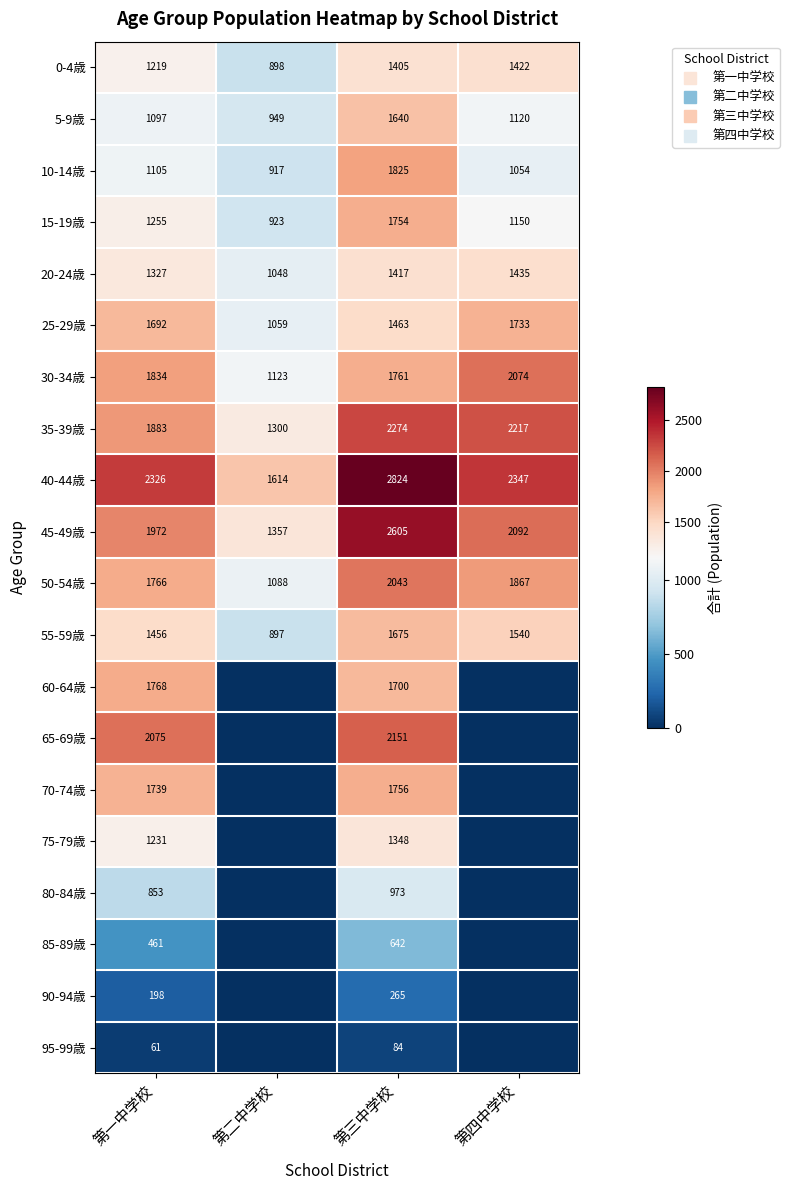

Rank the series by their maximum value, from highest to lowest.

40-44歳, 45-49歳, 35-39歳, 65-69歳, 30-34歳, 50-54歳, 10-14歳, 60-64歳, 70-74歳, 15-19歳, 25-29歳, 55-59歳, 5-9歳, 20-24歳, 0-4歳, 75-79歳, 80-84歳, 85-89歳, 90-94歳, 95-99歳